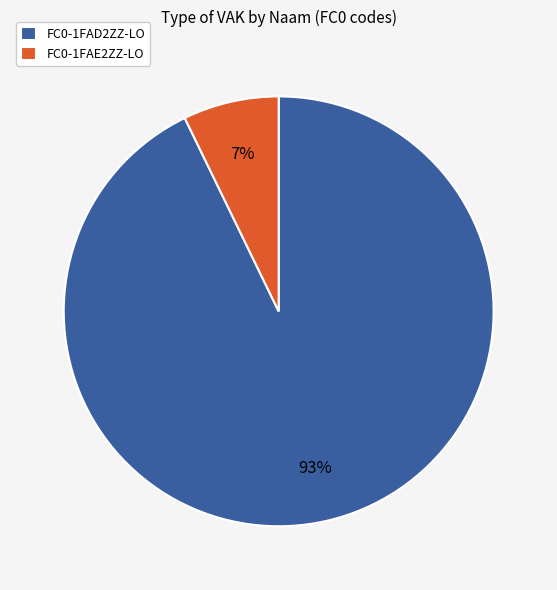

Is the sum of FC0-1FAE2ZZ-LO and FC0-1FAD2ZZ-LO greater than half?

Yes